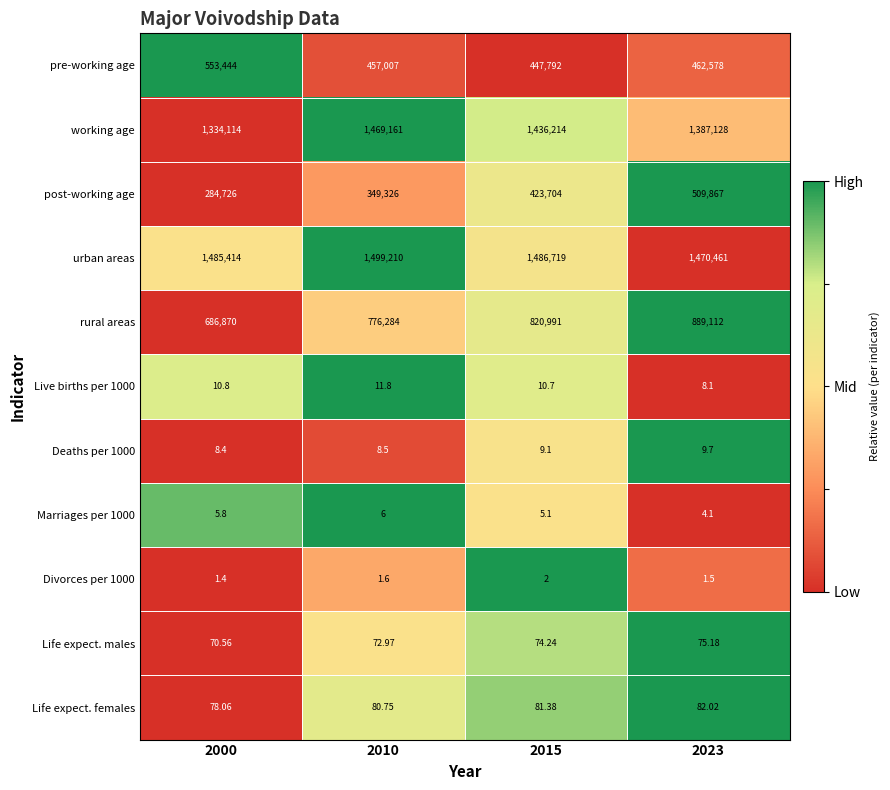

Which series has the largest range (max minus min)?

post-working age